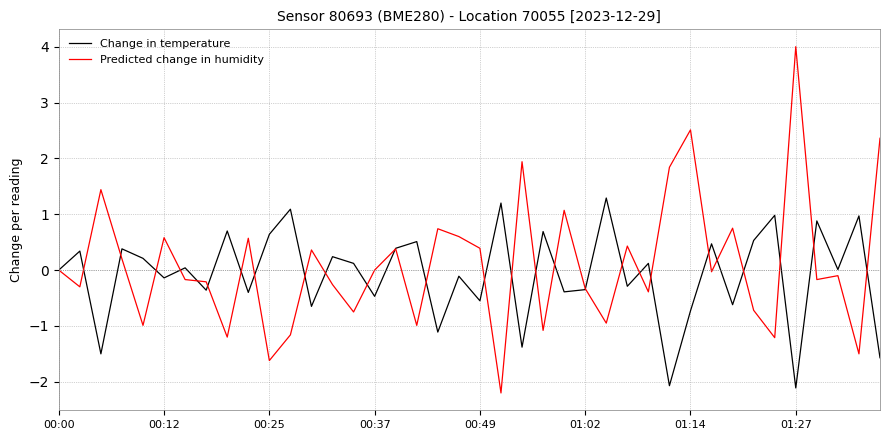

Which series has the widest spread of values?

Predicted change in humidity